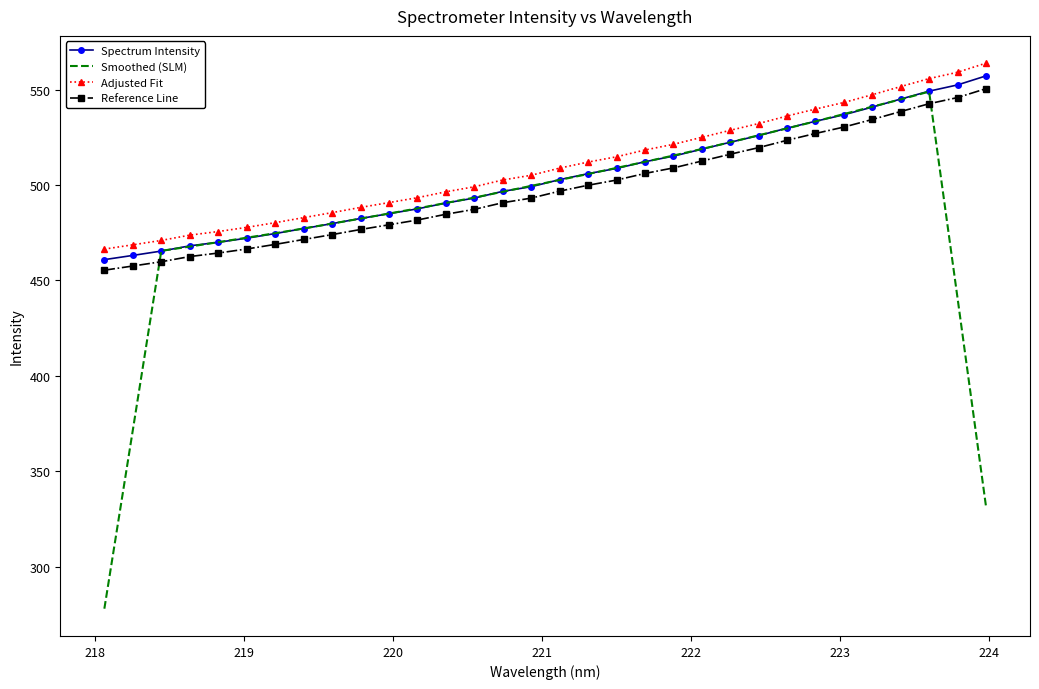

Reading left to right, what are all the values shown in this chart?

Spectrum Intensity: 460.9	463.1	465.4	468.2	470.0	472.2	474.6	477.2	479.8	482.5	485.0	487.6	490.6	493.2	496.7	499.2	502.9	506.0	508.7	512.3	515.2	518.8	522.5	526.0	529.9	533.5	536.9	540.9	545.1	549.3	552.5	557.3
Smoothed (SLM): 277.9	371.5	465.5	467.8	470.1	472.4	474.8	477.3	479.8	482.4	485.1	487.8	490.6	493.5	496.5	499.6	502.7	505.8	509.0	512.2	515.5	518.9	522.5	526.1	529.7	533.4	537.3	541.1	544.9	549.0	440.8	331.8
Adjusted Fit: 466.5	468.7	471.0	473.8	475.7	477.8	480.3	482.9	485.6	488.3	490.8	493.4	496.5	499.1	502.7	505.2	508.9	512.1	514.8	518.4	521.4	525.1	528.7	532.3	536.2	539.9	543.3	547.4	551.7	555.9	559.2	563.9
Reference Line: 455.4	457.6	459.8	462.5	464.4	466.5	468.9	471.5	474.0	476.7	479.2	481.7	484.7	487.3	490.8	493.2	496.8	499.9	502.6	506.1	509.0	512.6	516.2	519.7	523.5	527.1	530.4	534.4	538.6	542.7	545.9	550.6